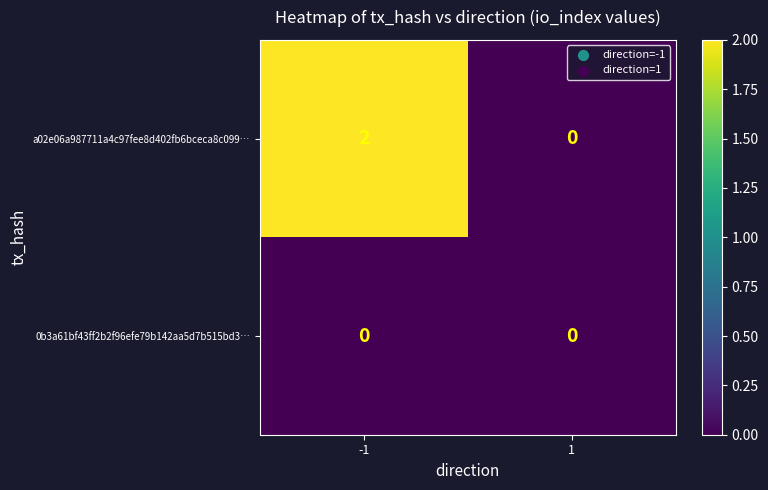

Between -1 and 1, which series saw the biggest shift?

a02e06a987711a4c97fee8d402fb6bceca8c099…